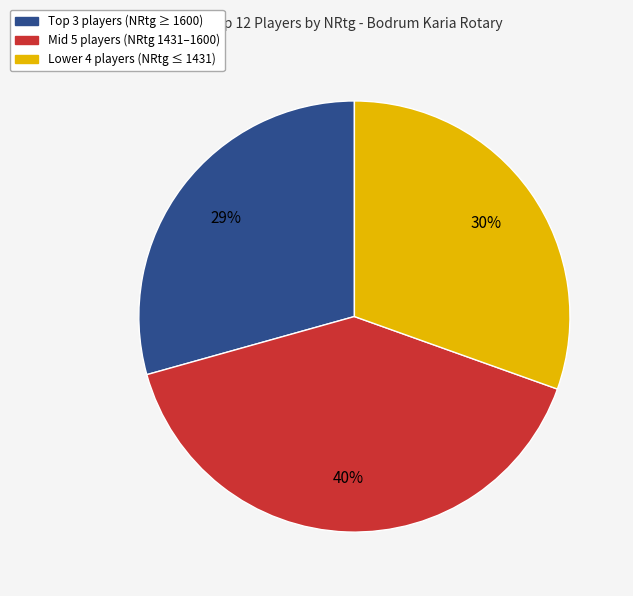

Is the sum of Mid 5 players (NRtg 1431–1600) and Lower 4 players (NRtg ≤ 1431) greater than half?

Yes